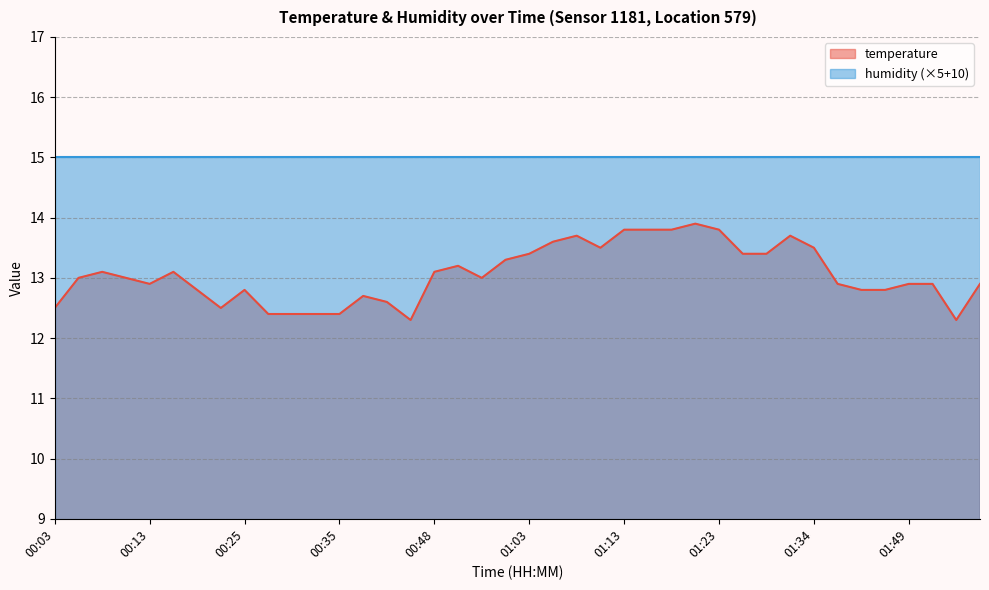

What is the greatest value displayed?

15.0